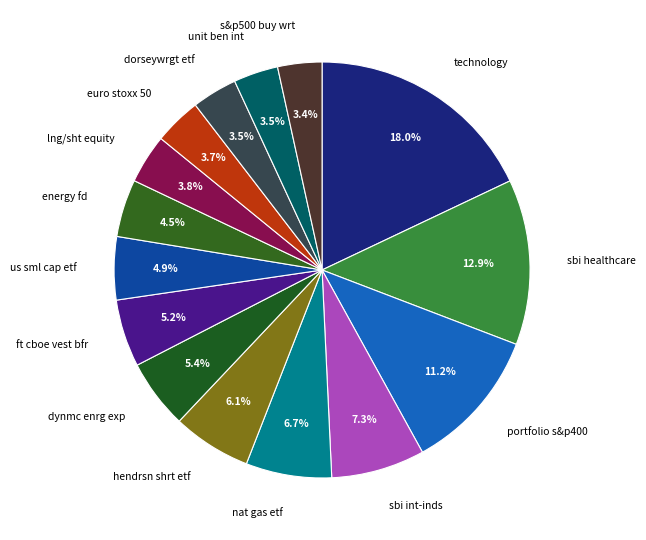

What percentage is NOT represented by energy fd?

95.5%